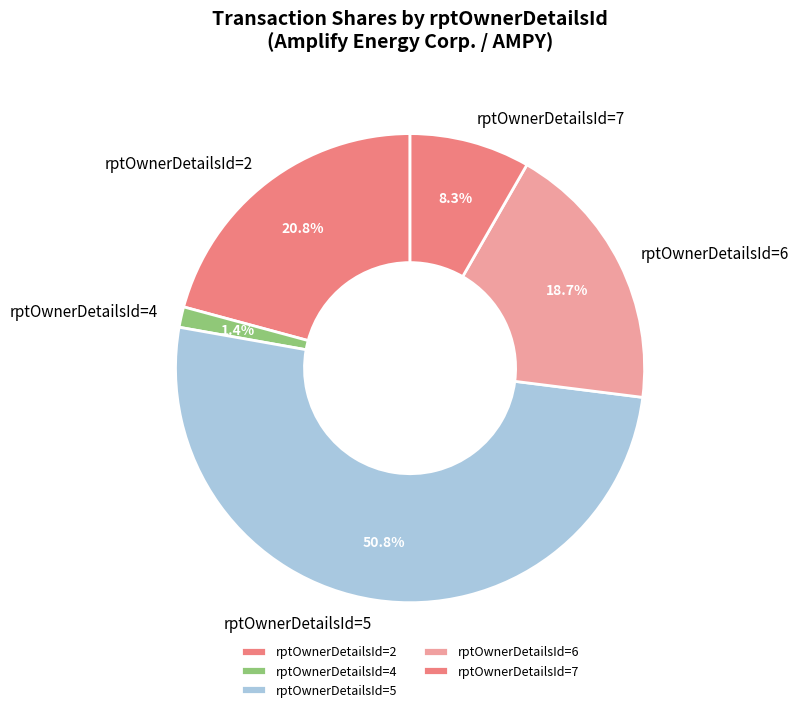

How many segments does this pie chart have?

5